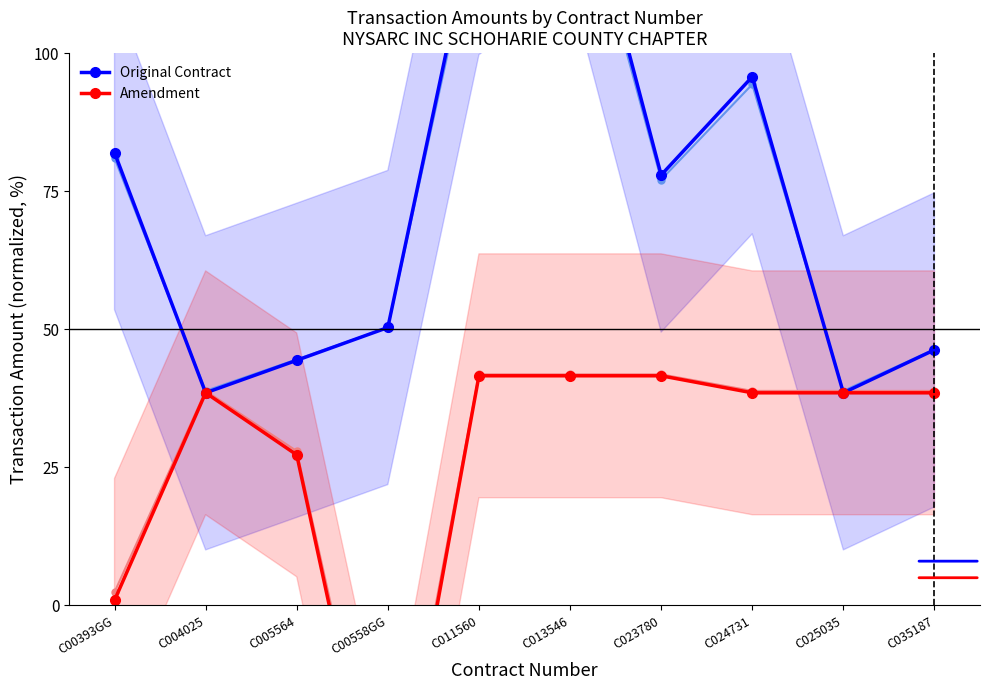

At C005564, list the series in order from largest to smallest.

Original Contract, Amendment